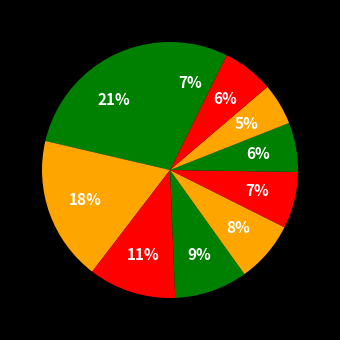

How many segments does this pie chart have?

10